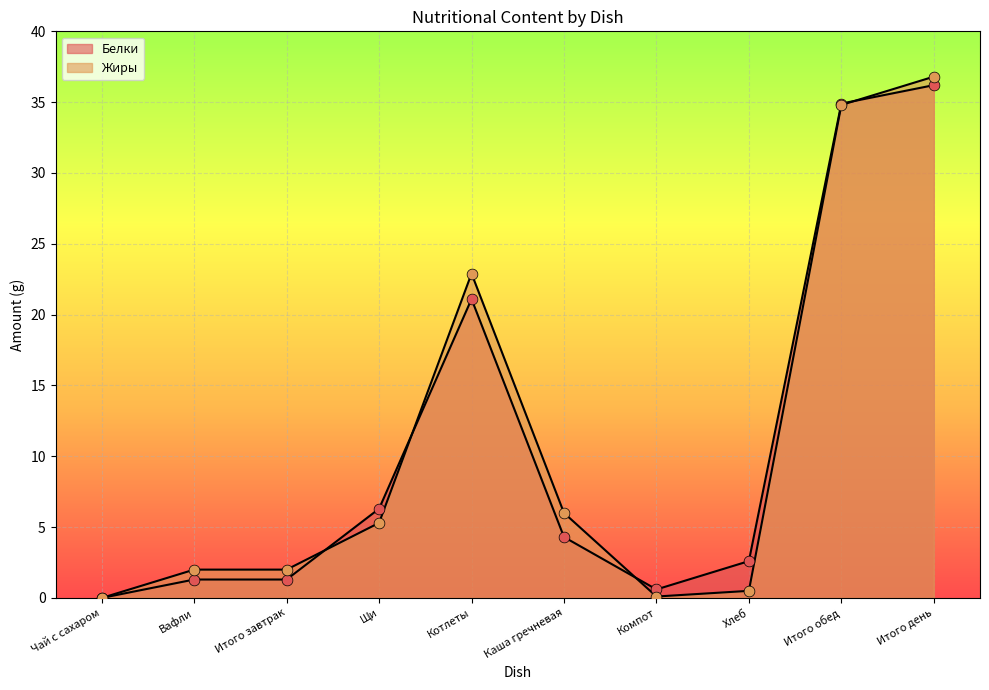

At how many categories does at least one series exceed 33?

2